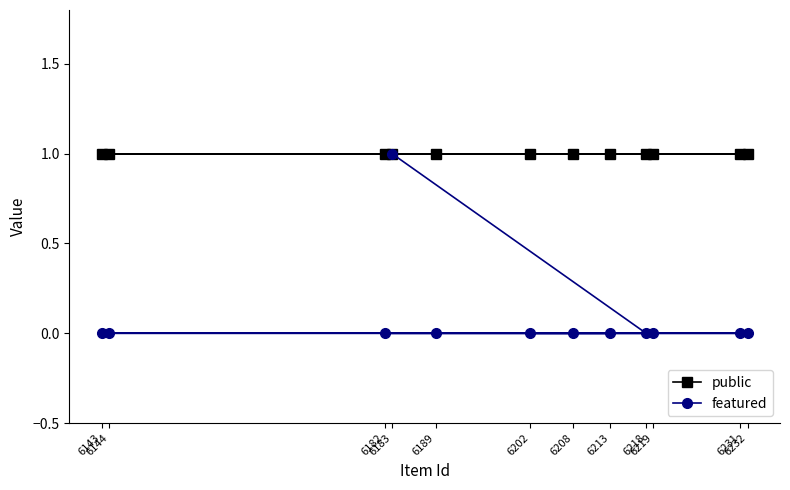

How many positive values does the featured series have?

1